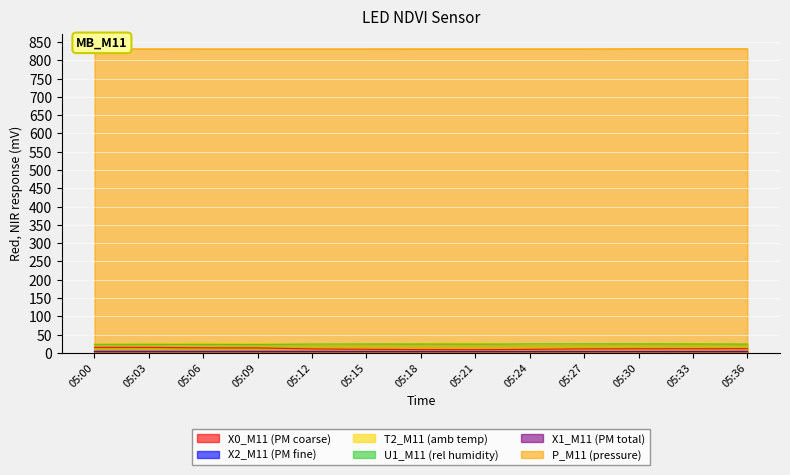

Does the chart display data point markers on the line(s)?

No